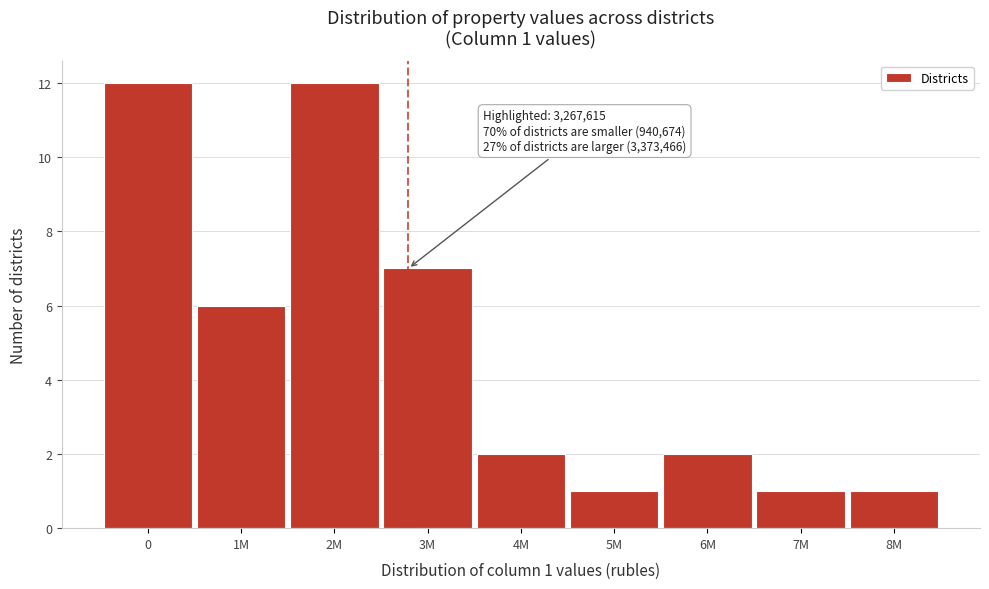

Reading right to left, what are all the values shown in this chart?

8M=1	7M=1	6M=2	5M=1	4M=2	3M=7	2M=12	1M=6	0=12